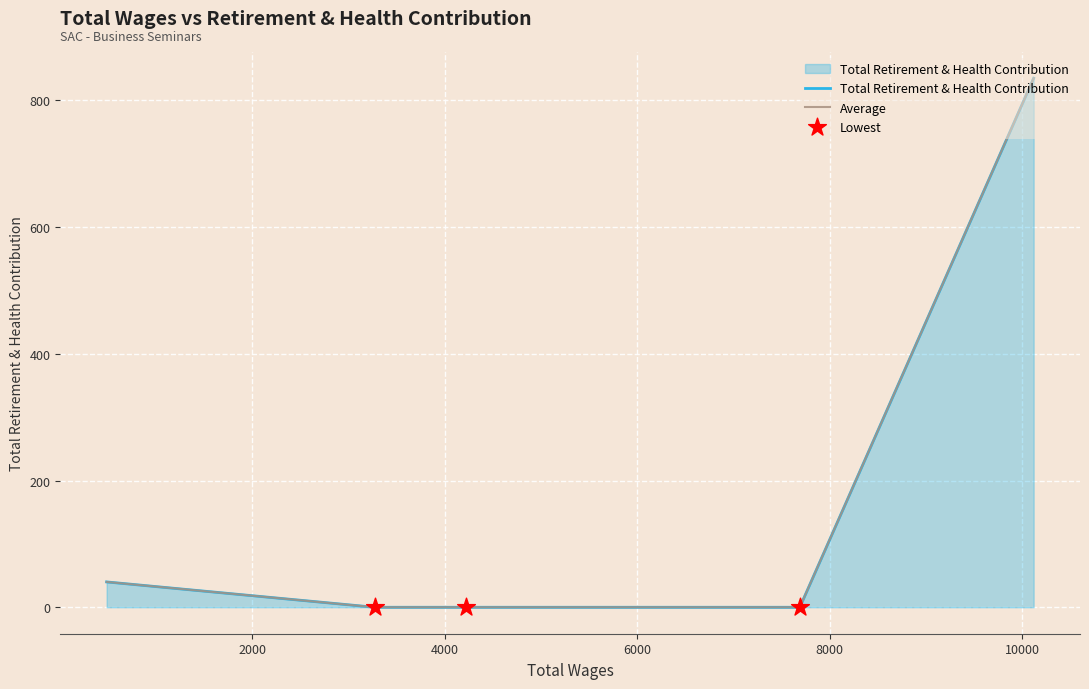

What is the change in value from 3273 to 489?

+40